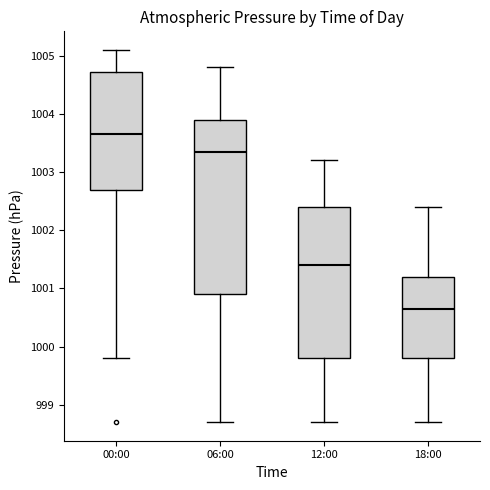

Which box has the lowest median line?

18:00